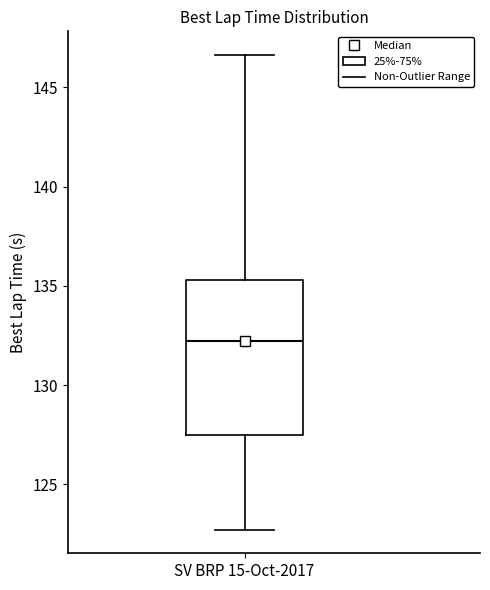

Transcribe this box plot: give where the median line is, the range the box spans, and where the two whiskers end, as read against the y-axis. The values are not printed on the chart, so give them approximately, as read against the axis.

median 132.0, box 127.5 to 135.5, whiskers 122.5 to 146.5